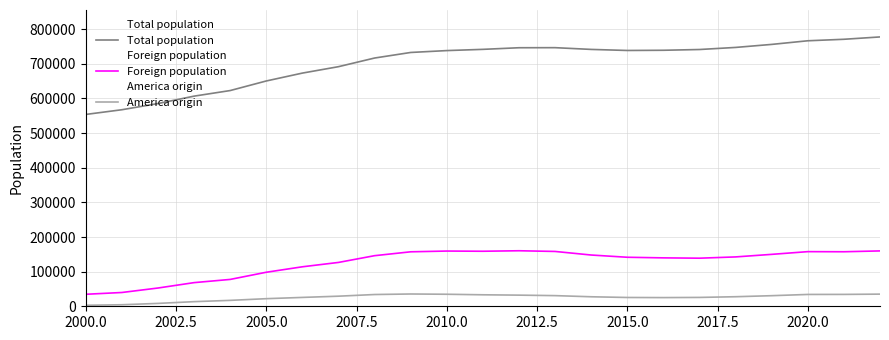

The Total population series shows 996647 at 2015.0. True or false?

False